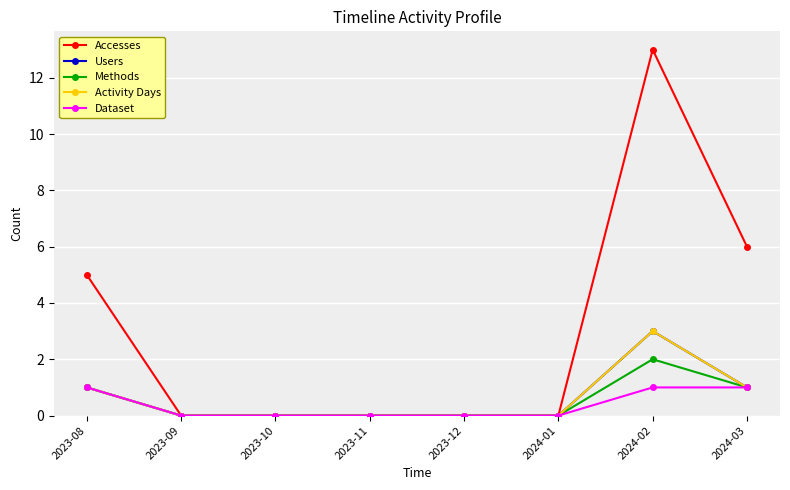

What is the sum of all Methods values?

4